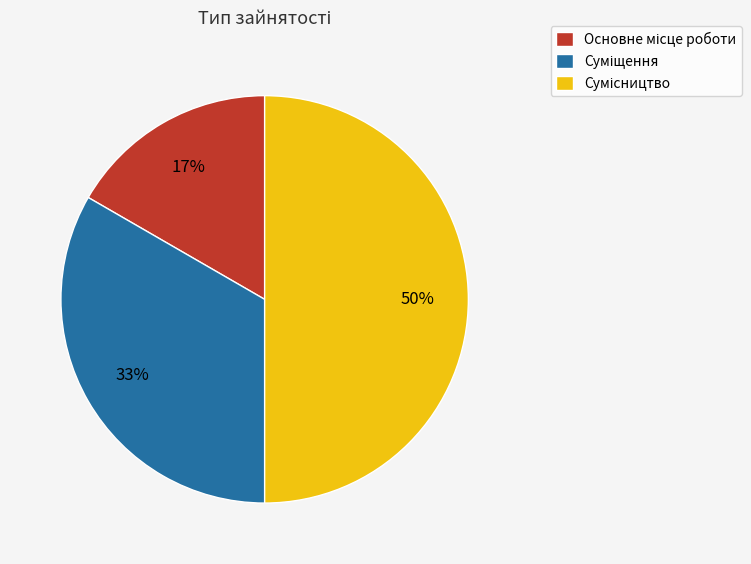

To the nearest percent, what is the difference between the largest and smallest slice percentages?

33%